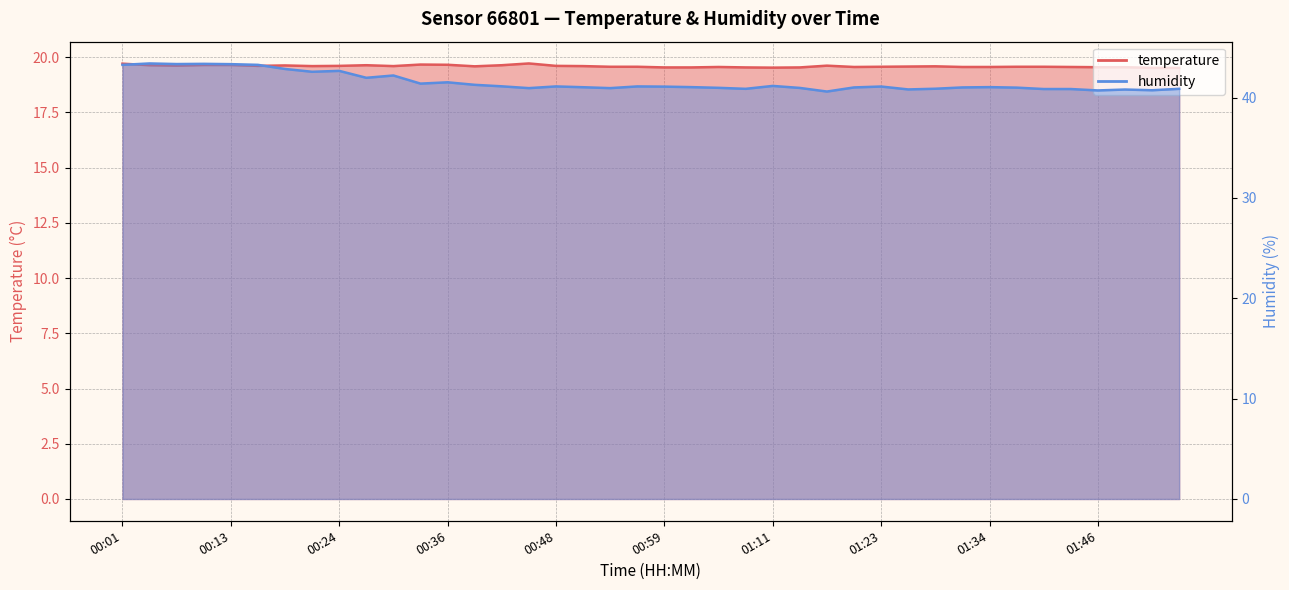

True or false: temperature has a value of 31.7 at 00:27.

False